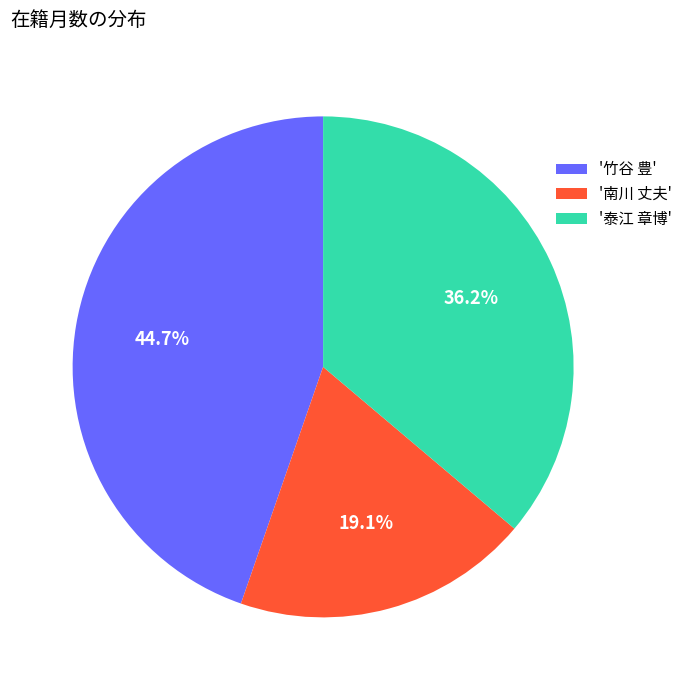

Approximately how many times larger is the value at '泰江 章博' compared to '竹谷 豊'?

0.8